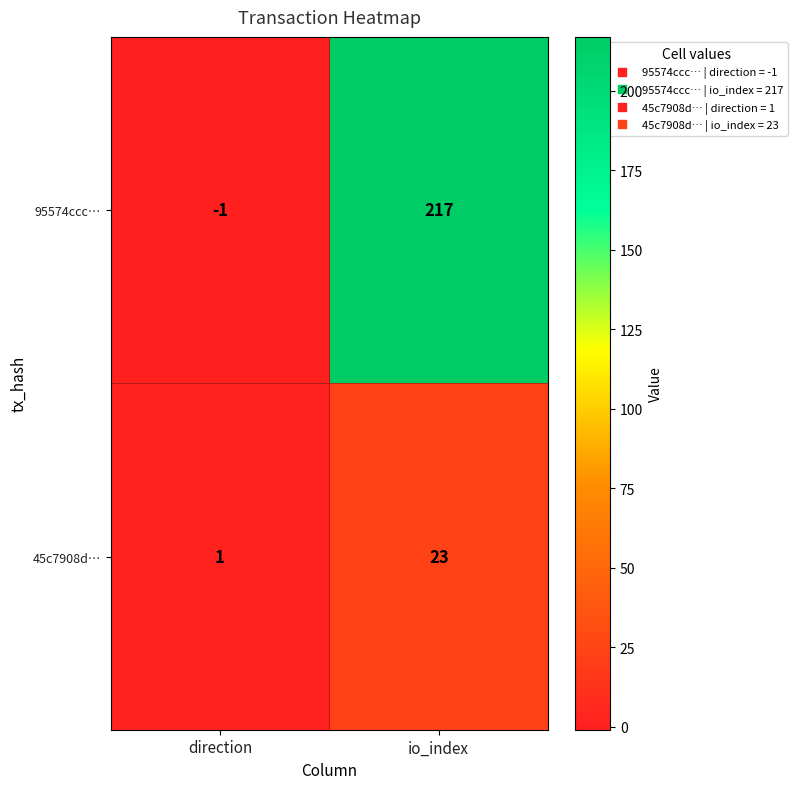

The value of 95574ccc… at io_index is 343. True or false?

False